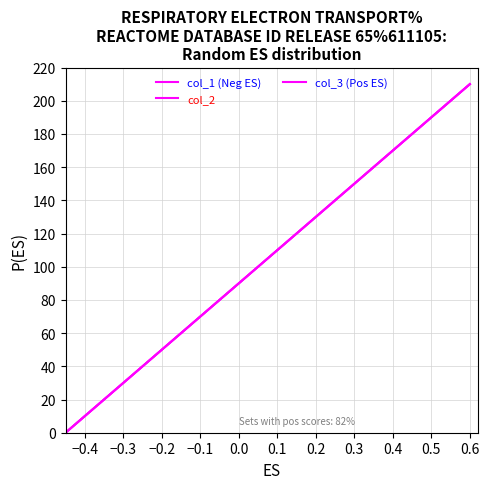

At how many categories does at least one series exceed 126?

12